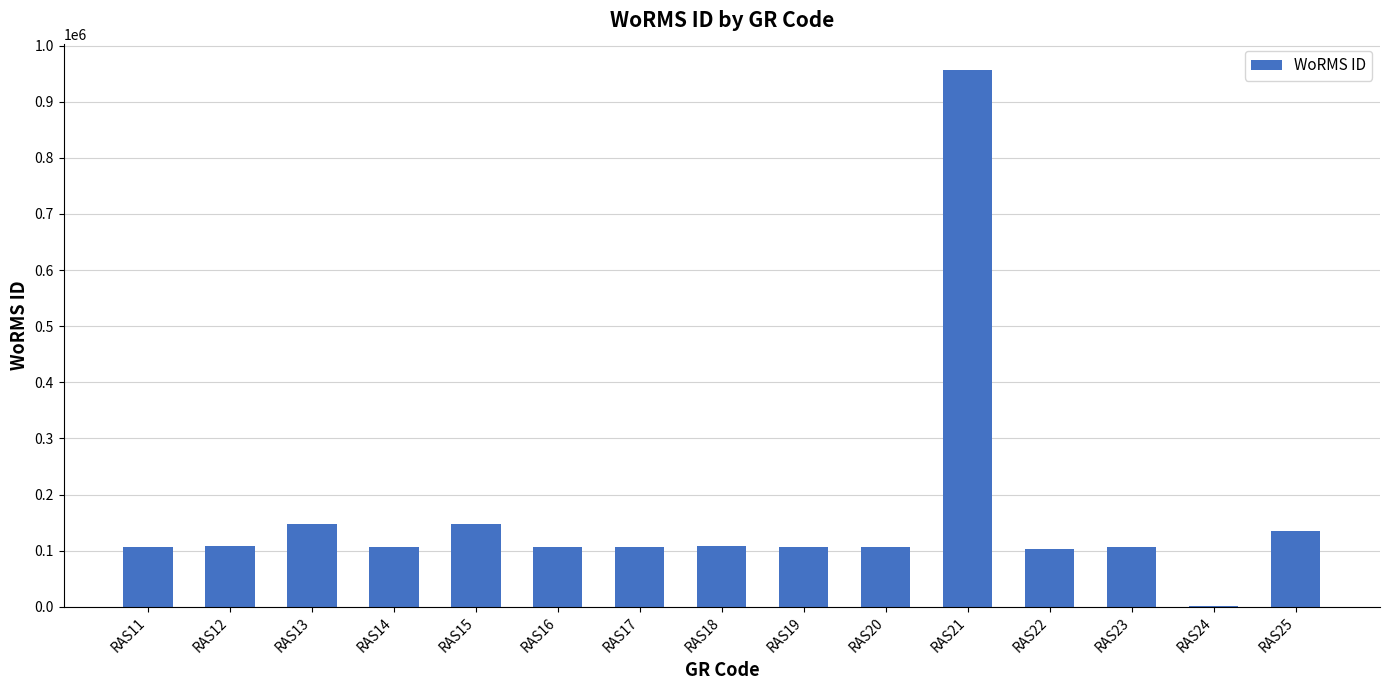

What is the change in value from RAS15 to RAS24?

-145950